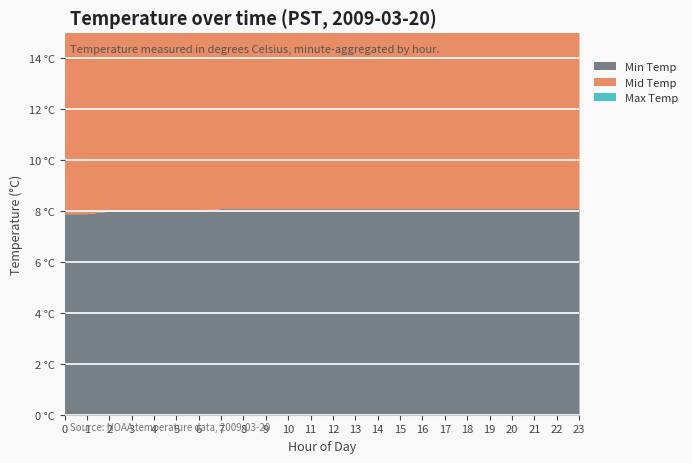

How many data points in Min Temp are less than 8?

2